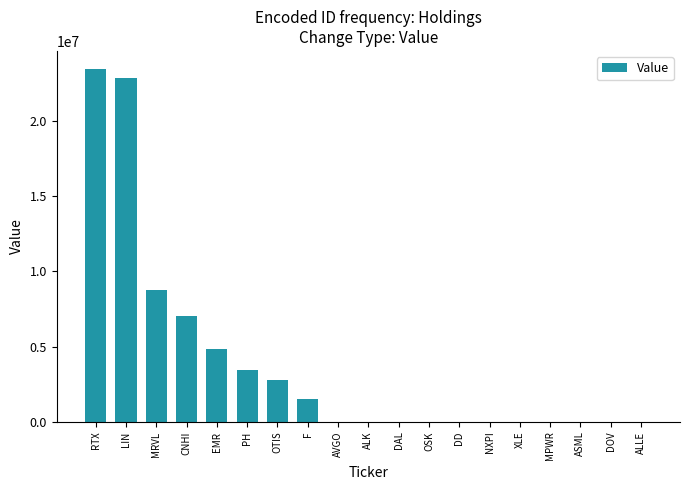

Which has a higher value, MRVL or MPWR?

MRVL